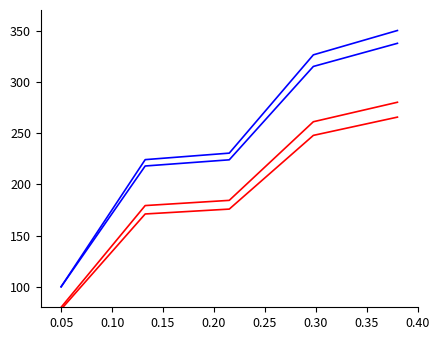

How many lines are shown in the chart?

4